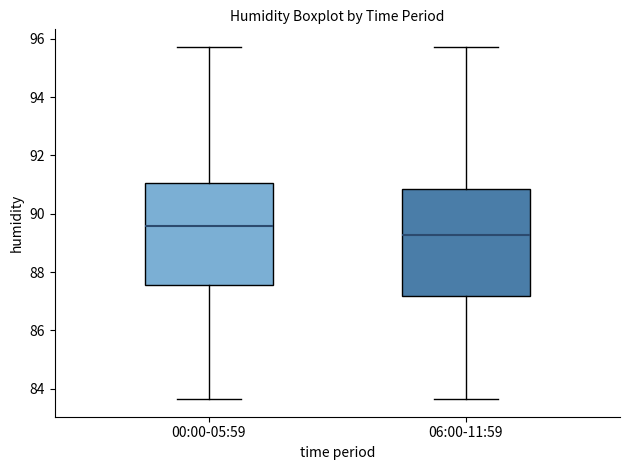

Reading left to right, read every box against the y-axis: the position of its median line, the range the box covers, and the ends of its whiskers. The values are not printed on the chart, so give them approximately, as read against the axis.

00:00-05:59: median 89.6, box 87.6 to 91.0, whiskers 83.6 to 95.8
06:00-11:59: median 89.2, box 87.2 to 90.8, whiskers 83.6 to 95.8